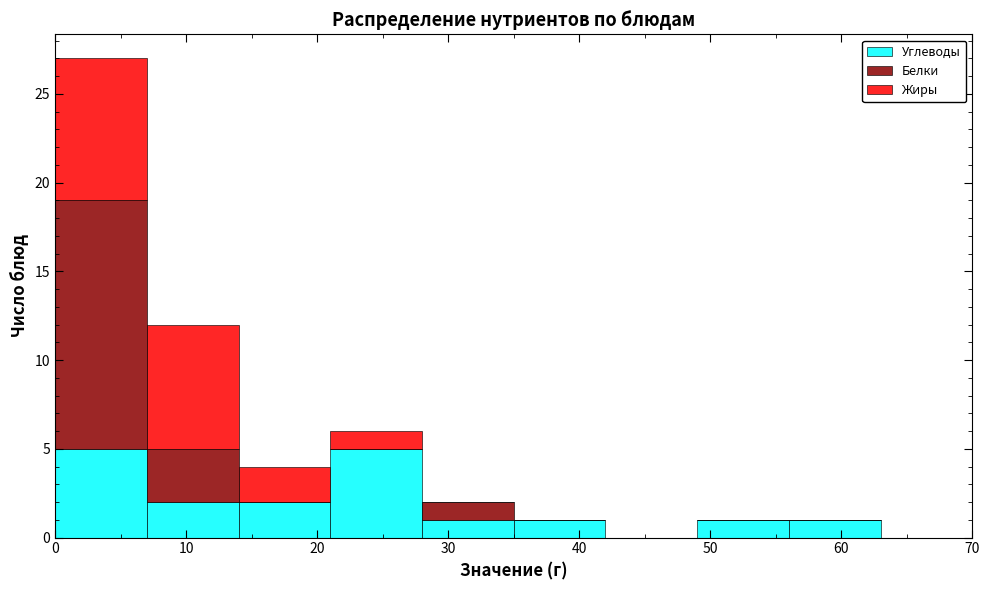

Reading left to right, transcribe this chart: for each stacked bar, give the range it covers on the x-axis and its total height. The values are not printed on the chart, so give them approximately, as read against the axis.

0 to 7: 27
7 to 14: 12
14 to 21: 4
21 to 28: 6
28 to 35: 2
35 to 42: 1
42 to 49: 0
49 to 56: 1
56 to 63: 1
63 to 70: 0